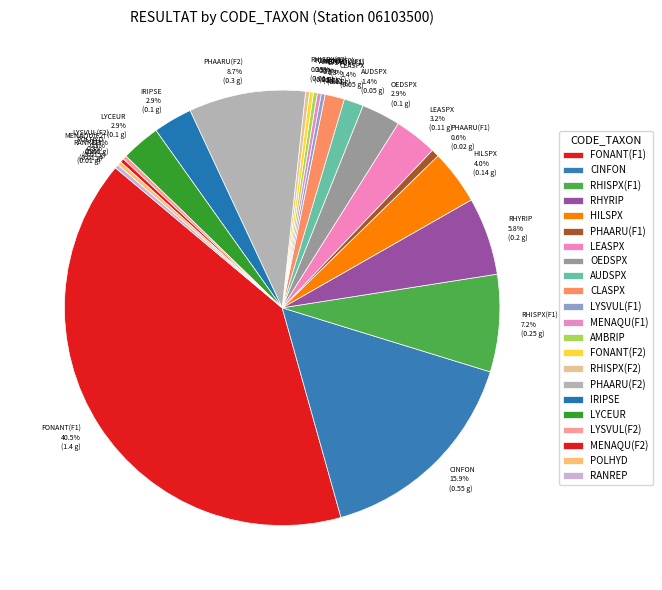

To the nearest percent, what portion does OEDSPX represent?

3%